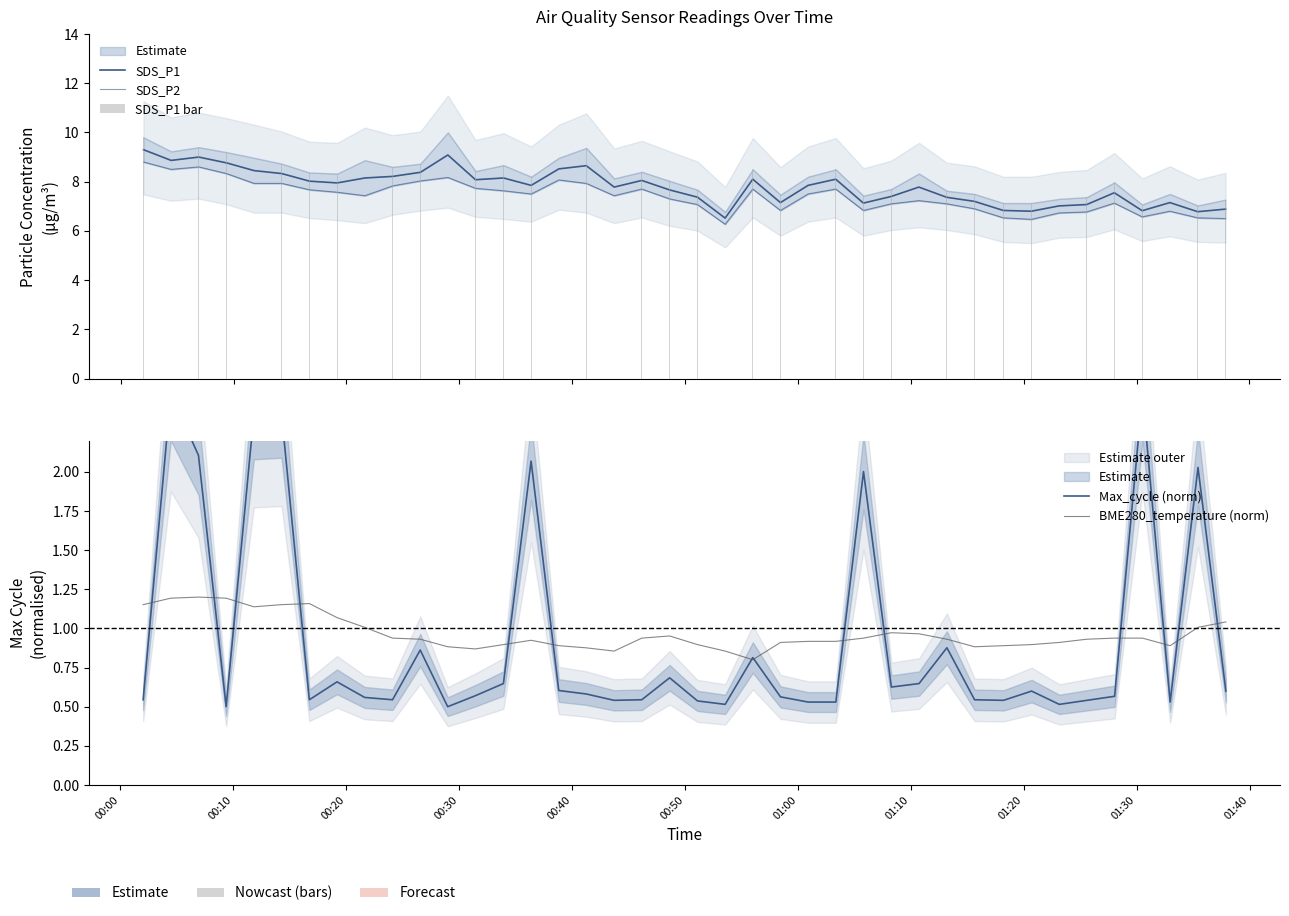

What is the sum of all SDS_P1 values?

312.1